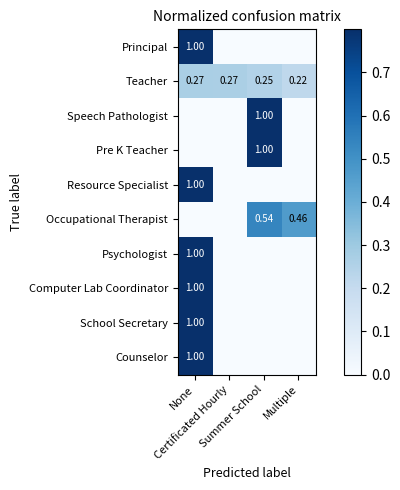

At how many categories does at least one series exceed 0?

4